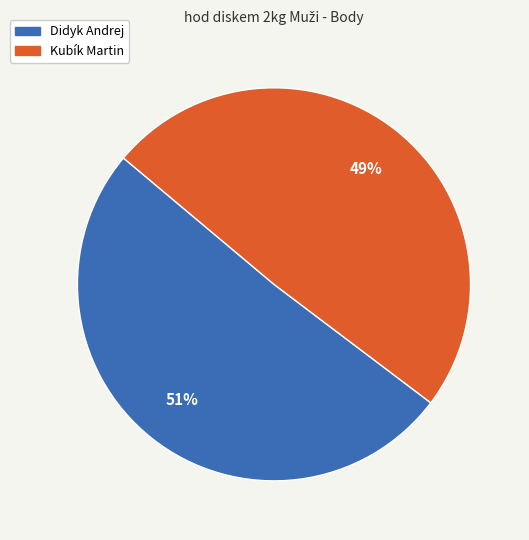

How many segments does this pie chart have?

2